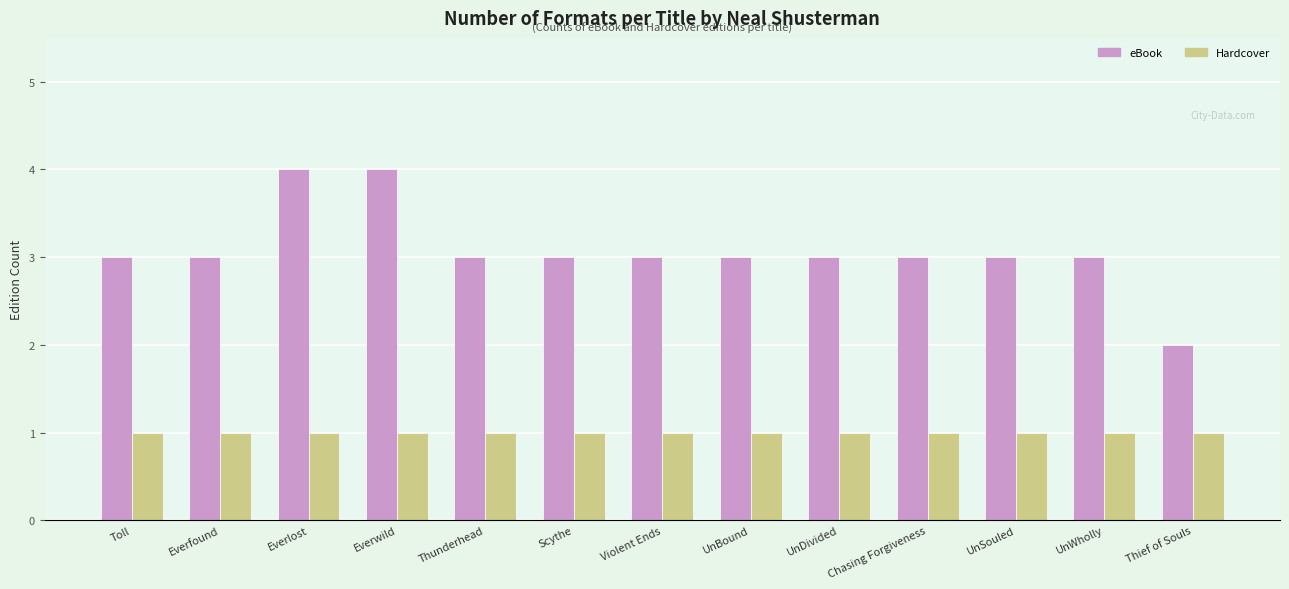

Reading right to left, what are all the values shown in this chart?

eBook: 2	3	3	3	3	3	3	3	3	4	4	3	3
Hardcover: 1	1	1	1	1	1	1	1	1	1	1	1	1